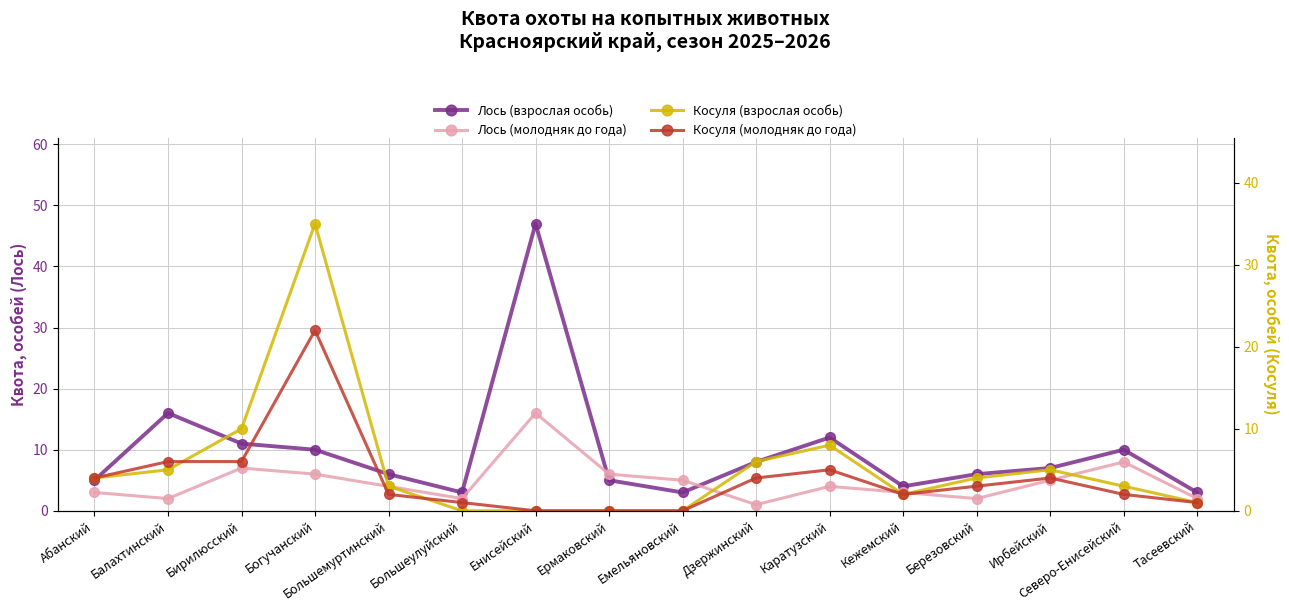

The value of Лось (молодняк до года) at Емельяновский is 2. True or false?

False